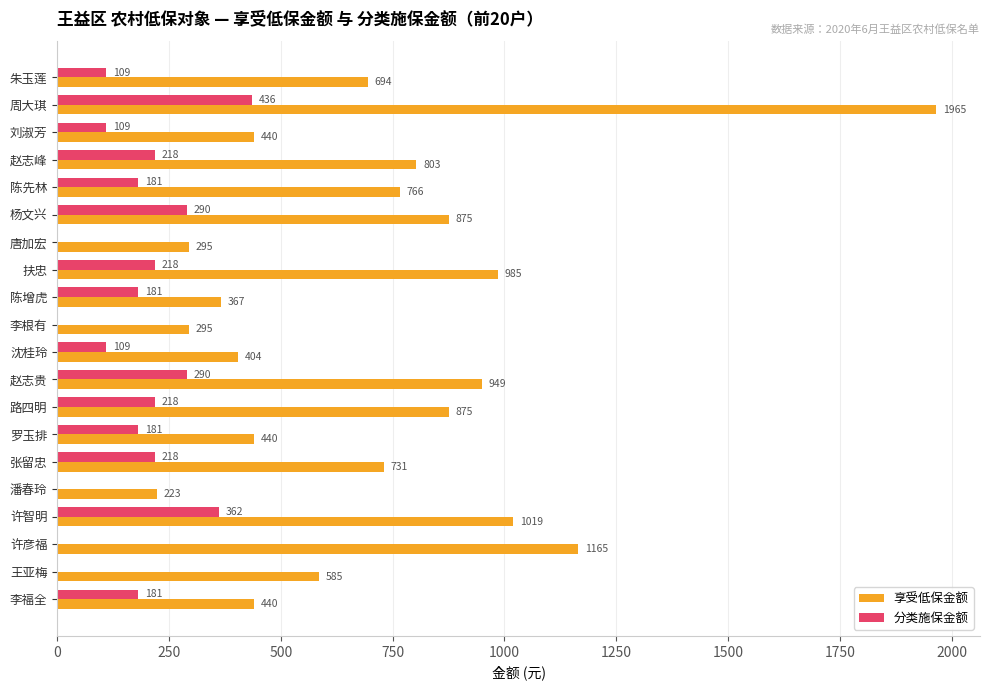

What value does the 分类施保金额 series have at 张留忠?

218